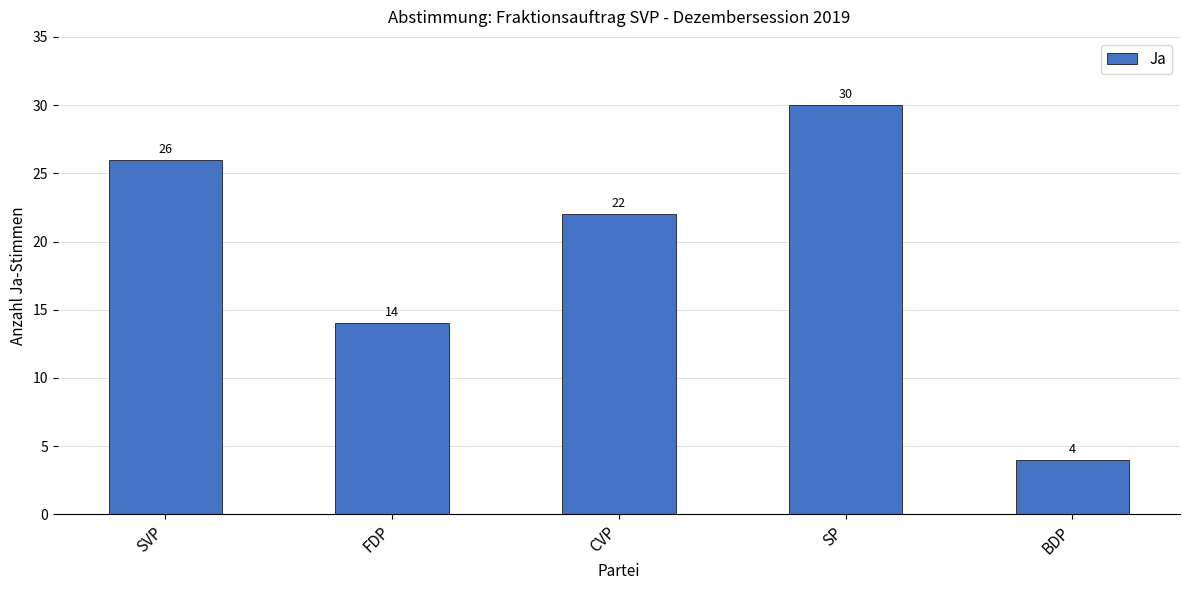

How many values are below 22?

2